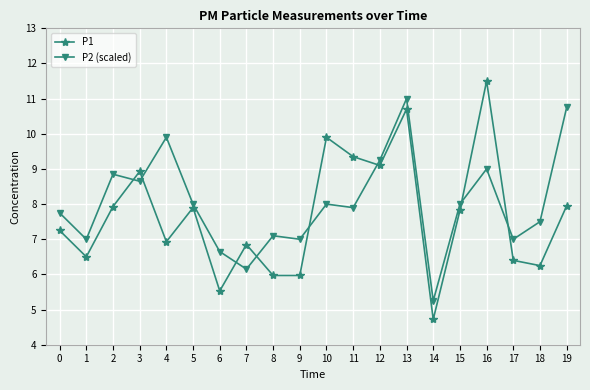

At how many categories does at least one series exceed 5?

20